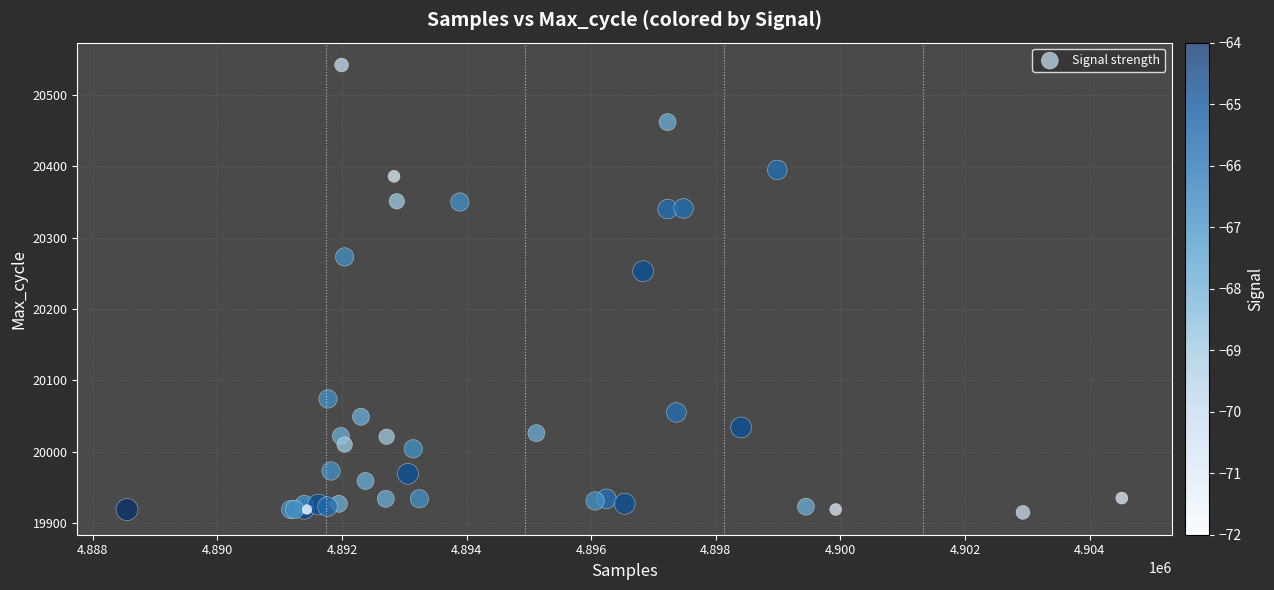

What Y value in the scatter plot is closest to 20228?

20253